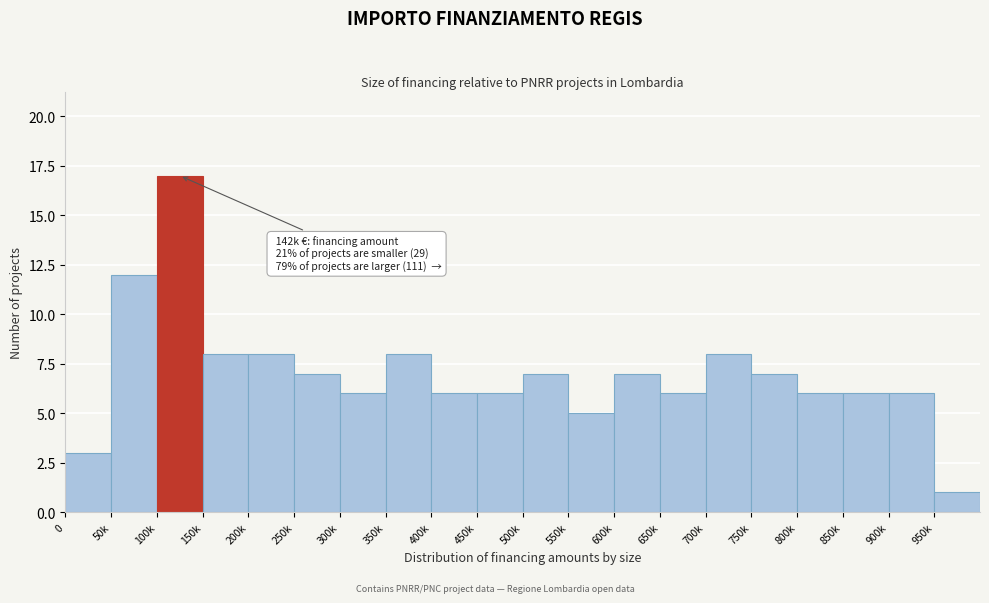

Reading right to left, extract all data points from this chart.

1	6	6	6	7	8	6	7	5	7	6	6	8	6	7	8	8	17	12	3